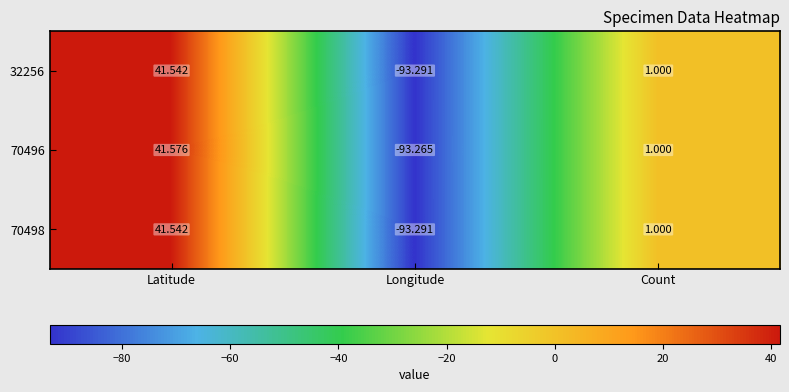

Which label corresponds to the smallest value in the chart?

Longitude